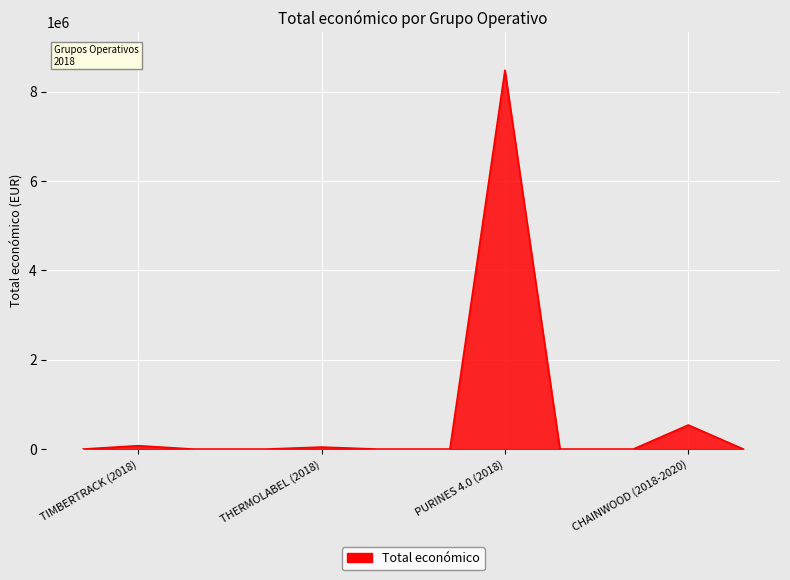

What is the maximum value shown in the chart?

8484999